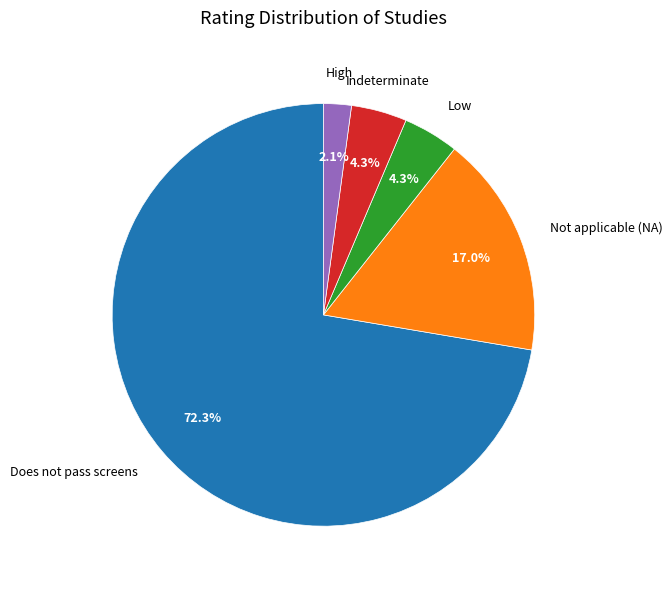

Count the number of slices in the pie.

5